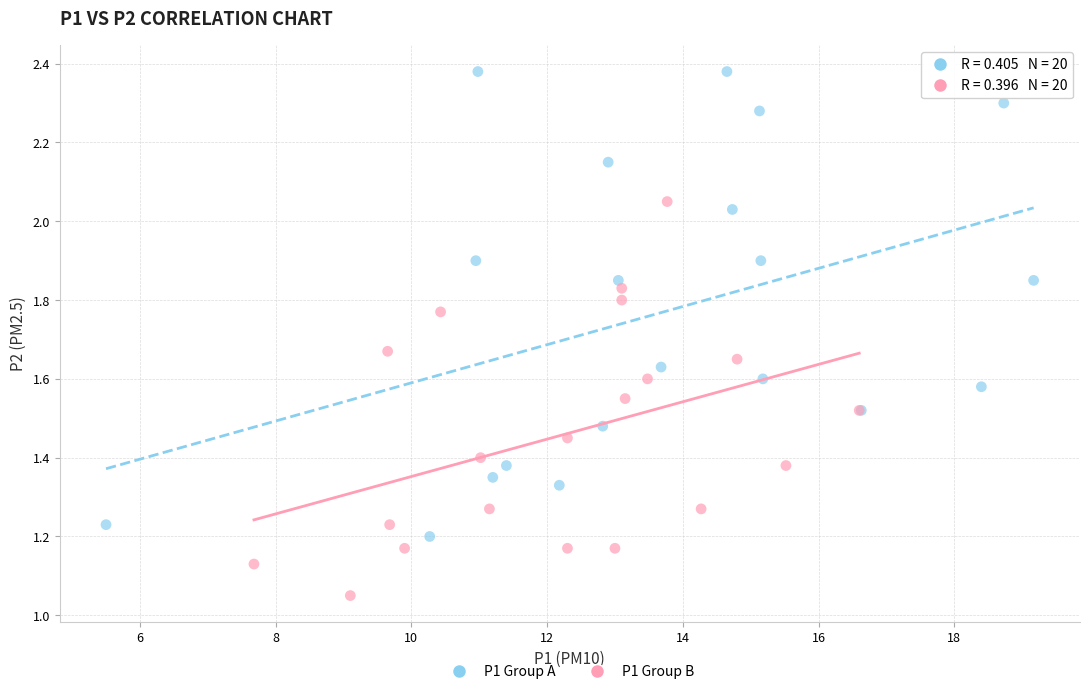

Which series contains the lowest Y value?

P1 Group B